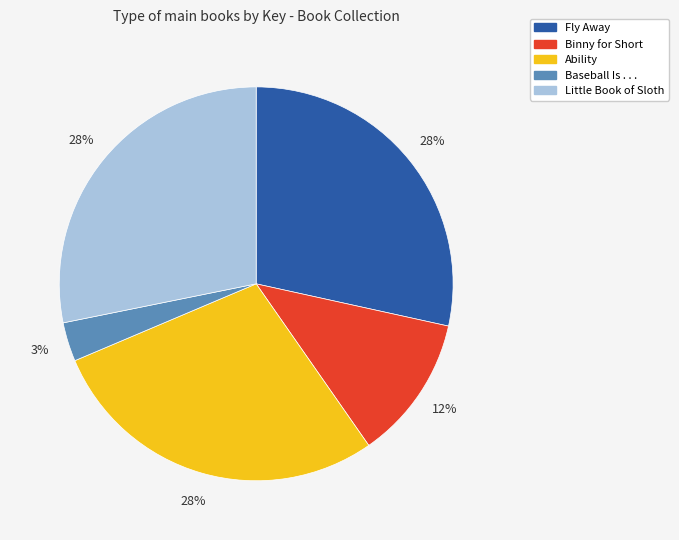

How many slices are in this pie chart?

5